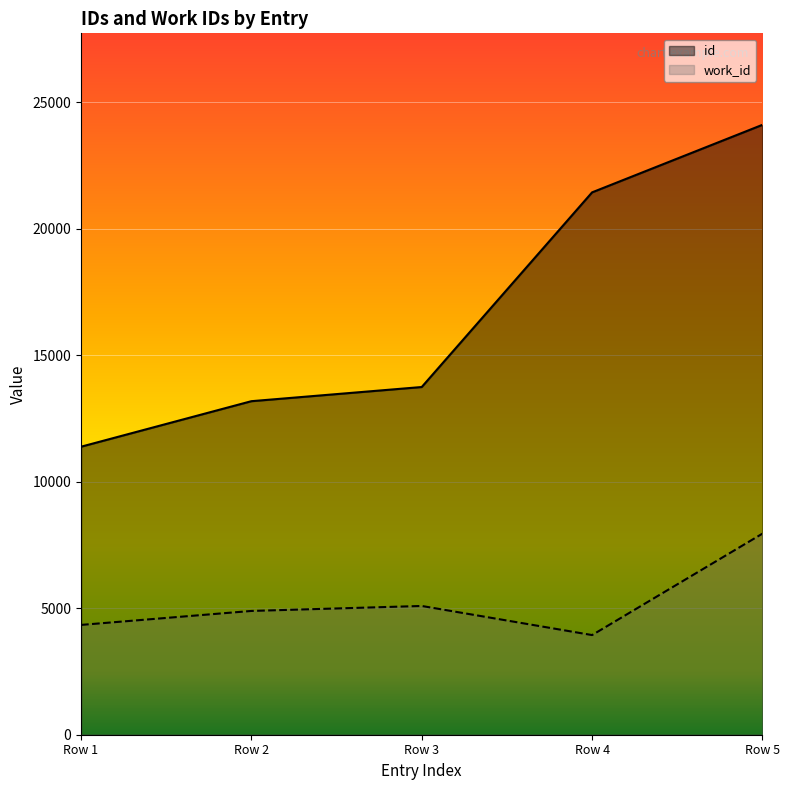

True or false: work_id has a value of 4891 at Row 2.

True